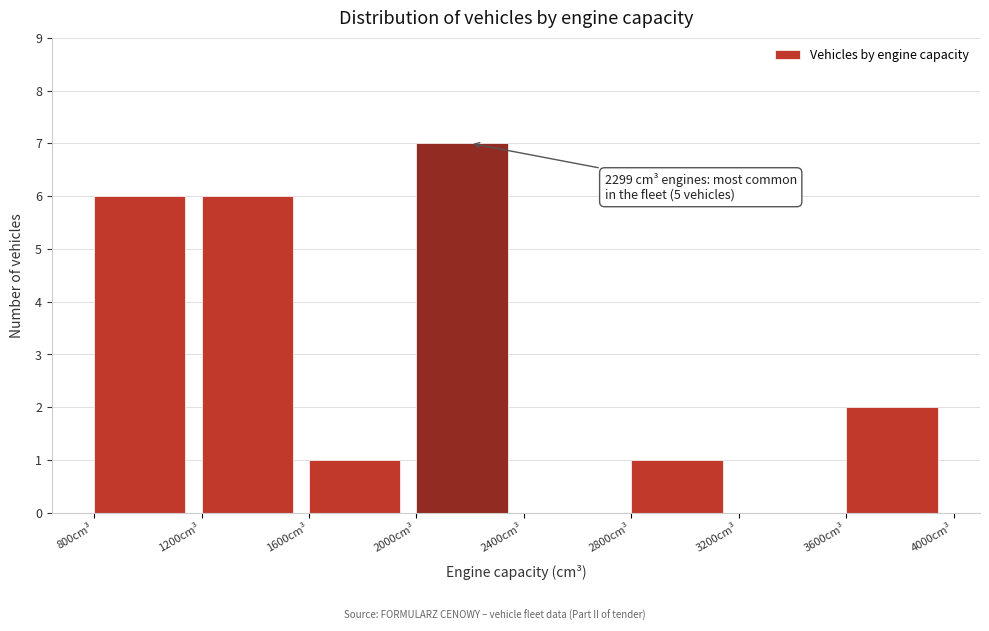

Which range on the x-axis has the tallest bar?

2000 to 2400